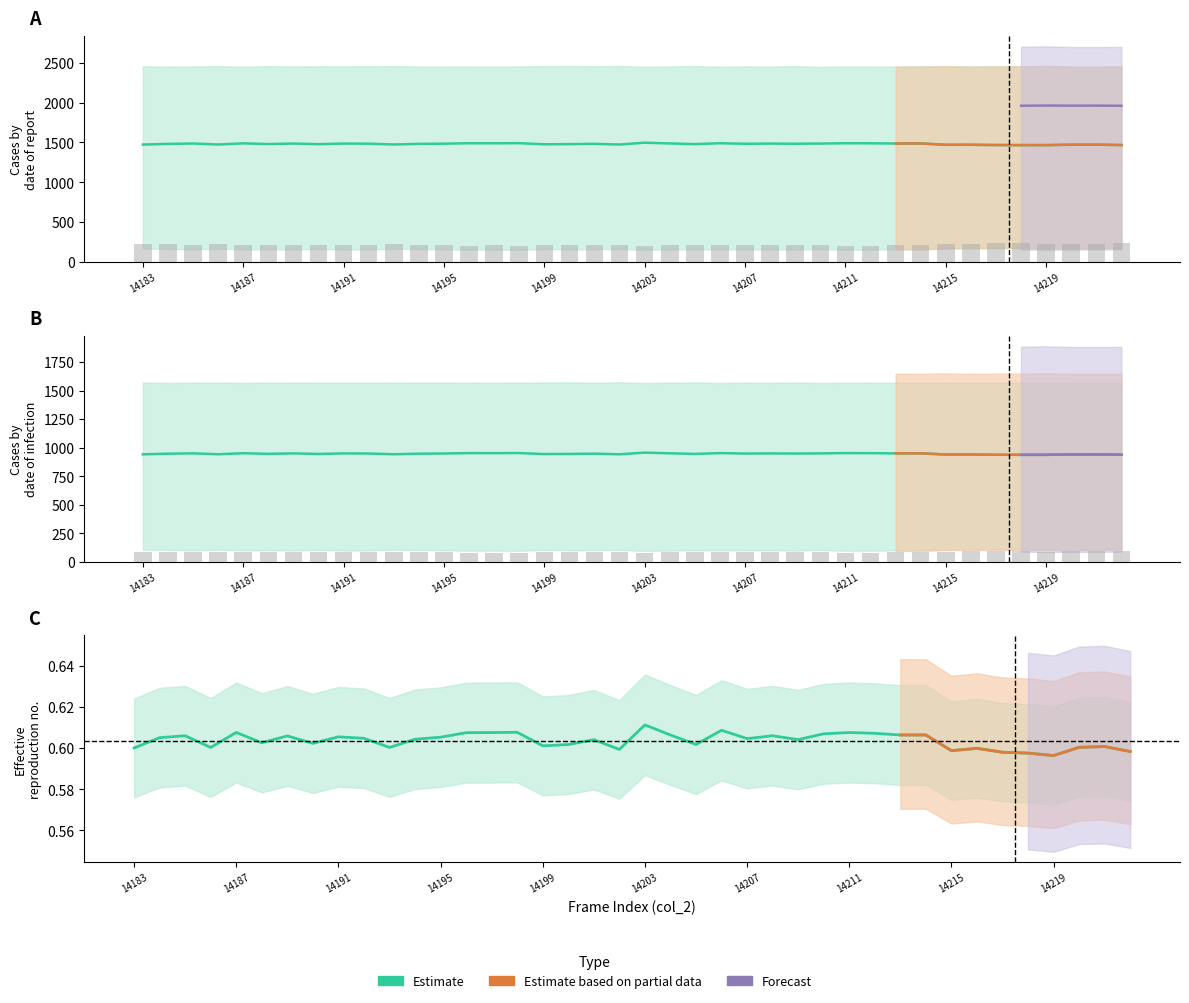

What is the value of the col_517 bar at the 21st from the left?

203.1